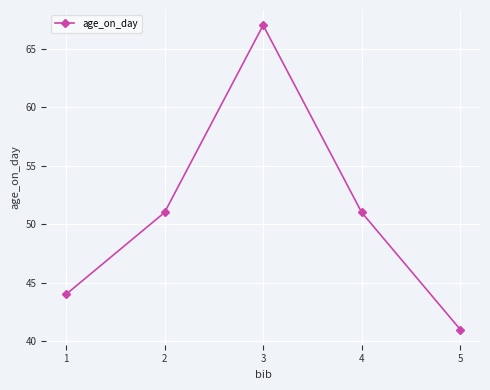

Which has a higher value, 1 or 3?

3